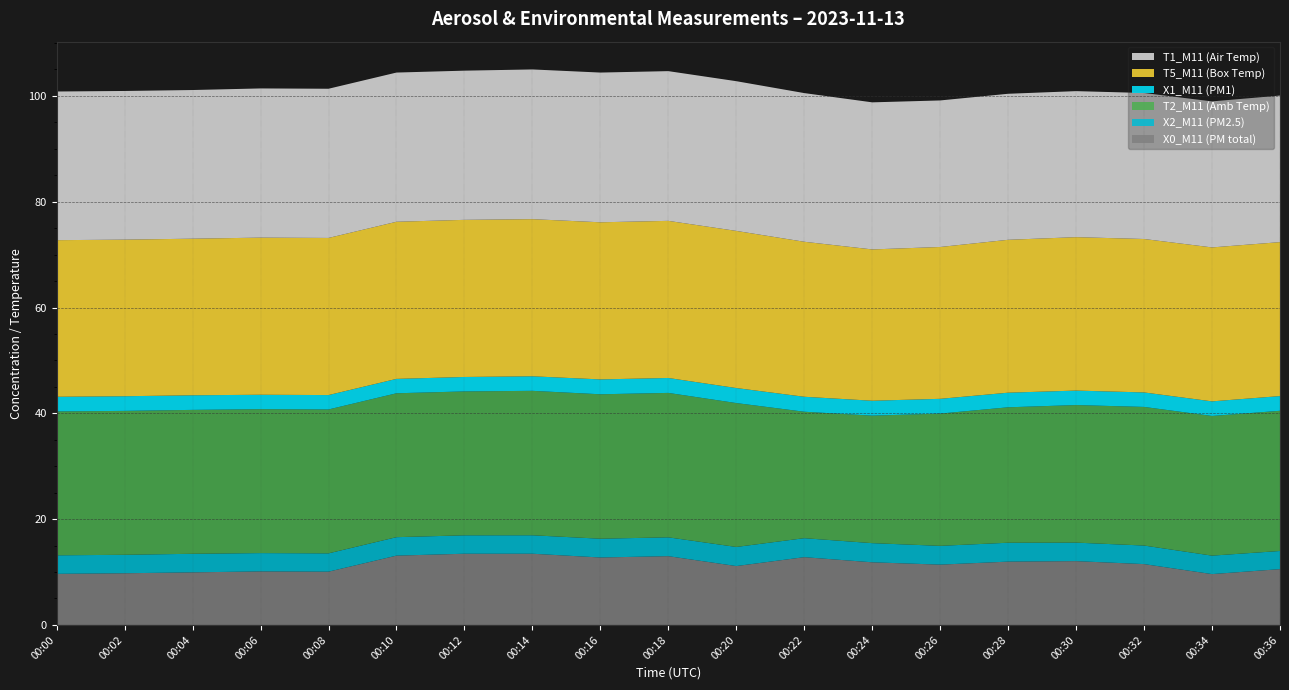

Reading left to right, extract all data points from this chart.

X0_M11 (PM total): 00:00=9.7	00:02=9.8	00:04=9.9	00:06=10.1	00:08=10.1	00:10=13.1	00:12=13.5	00:14=13.5	00:16=12.8	00:18=13.0	00:20=11.1	00:22=12.8	00:24=11.8	00:26=11.4	00:28=12.0	00:30=12.1	00:32=11.5	00:34=9.6	00:36=10.6
X2_M11 (PM2.5): 00:00=3.5	00:02=3.5	00:04=3.5	00:06=3.5	00:08=3.5	00:10=3.5	00:12=3.5	00:14=3.5	00:16=3.5	00:18=3.6	00:20=3.6	00:22=3.6	00:24=3.6	00:26=3.5	00:28=3.6	00:30=3.5	00:32=3.5	00:34=3.5	00:36=3.4
T2_M11 (Amb Temp): 00:00=27.2	00:02=27.2	00:04=27.2	00:06=27.2	00:08=27.2	00:10=27.2	00:12=27.2	00:14=27.3	00:16=27.3	00:18=27.3	00:20=27.2	00:22=23.9	00:24=24.1	00:26=25.0	00:28=25.6	00:30=26.0	00:32=26.2	00:34=26.4	00:36=26.5
X1_M11 (PM1): 00:00=2.8	00:02=2.8	00:04=2.8	00:06=2.7	00:08=2.7	00:10=2.7	00:12=2.7	00:14=2.8	00:16=2.8	00:18=2.8	00:20=2.8	00:22=2.8	00:24=2.8	00:26=2.8	00:28=2.8	00:30=2.7	00:32=2.7	00:34=2.8	00:36=2.8
T5_M11 (Box Temp): 00:00=29.6	00:02=29.6	00:04=29.6	00:06=29.7	00:08=29.7	00:10=29.7	00:12=29.7	00:14=29.7	00:16=29.7	00:18=29.7	00:20=29.7	00:22=29.3	00:24=28.6	00:26=28.7	00:28=28.9	00:30=29.0	00:32=29.0	00:34=29.1	00:36=29.1
T1_M11 (Air Temp): 00:00=28.1	00:02=28.1	00:04=28.1	00:06=28.2	00:08=28.2	00:10=28.2	00:12=28.2	00:14=28.3	00:16=28.3	00:18=28.3	00:20=28.3	00:22=28.1	00:24=27.8	00:26=27.7	00:28=27.6	00:30=27.6	00:32=27.6	00:34=27.6	00:36=27.7